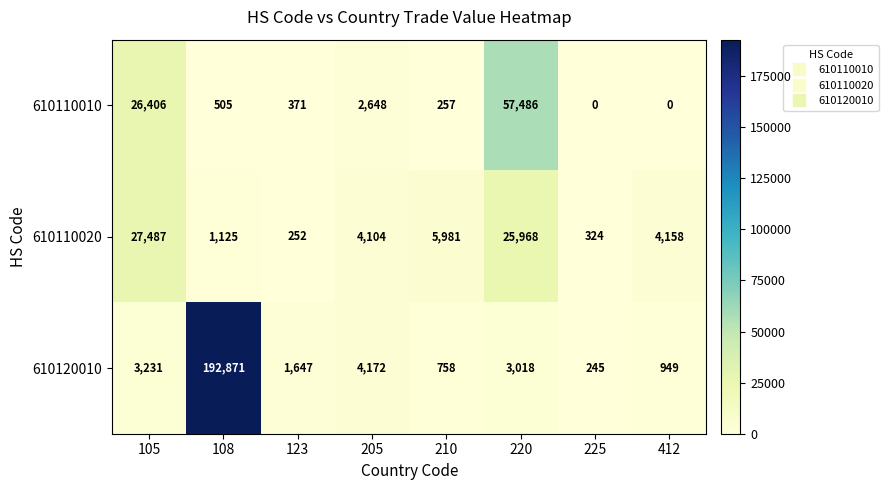

Reading left to right, list all the values displayed in this chart.

610110010: 105=26406	108=505	123=371	205=2648	210=257	220=57486	225=0	412=0
610110020: 105=27487	108=1125	123=252	205=4104	210=5981	220=25968	225=324	412=4158
610120010: 105=3231	108=192871	123=1647	205=4172	210=758	220=3018	225=245	412=949